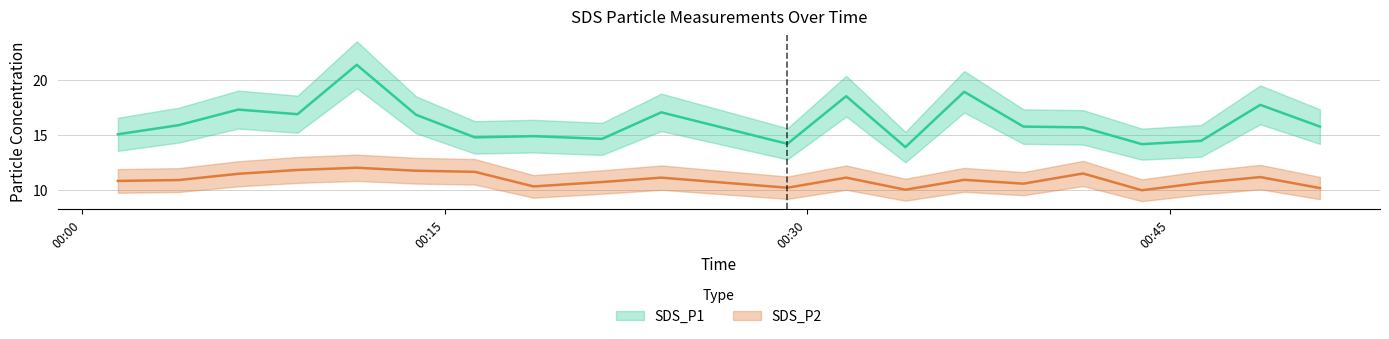

In SDS_P2, how many points are lower than both neighbors (excluding endpoints)?

5